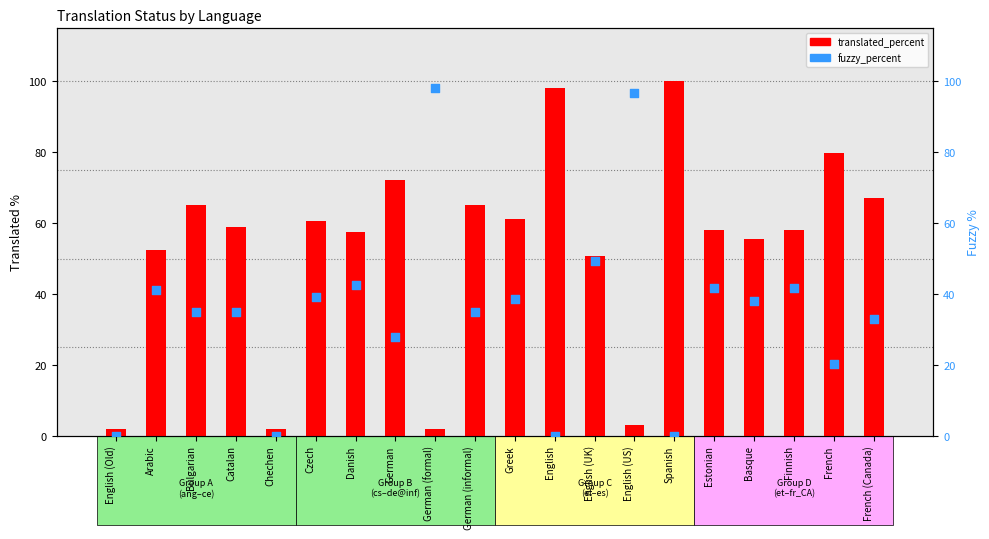

What are all the series names shown in the legend?

translated_percent, fuzzy_percent